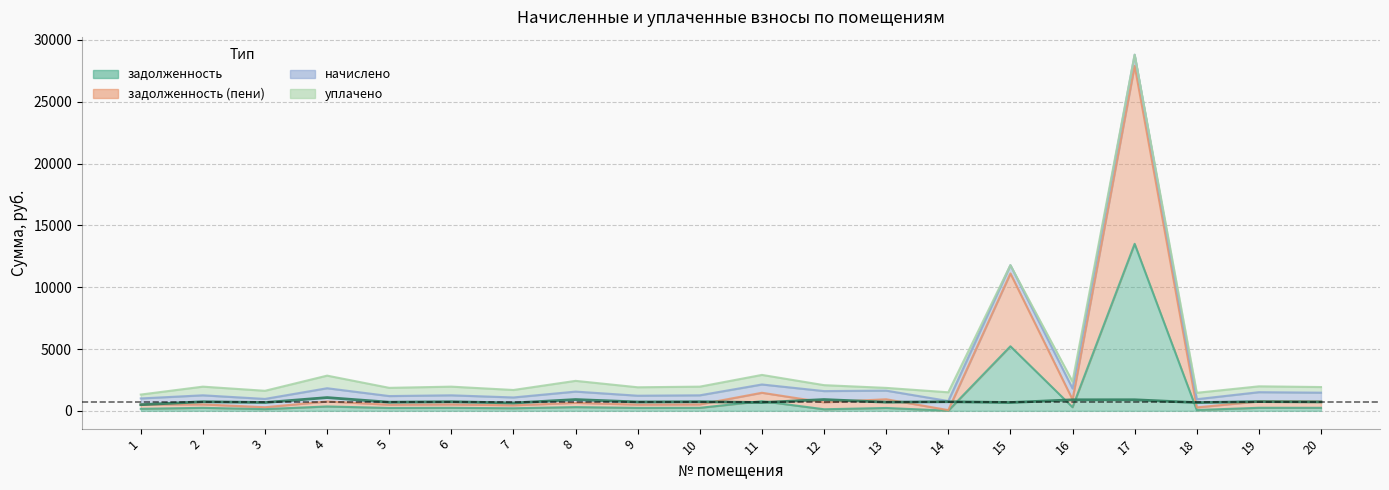

Is it true that задолженность equals 321.8 at 13?

False